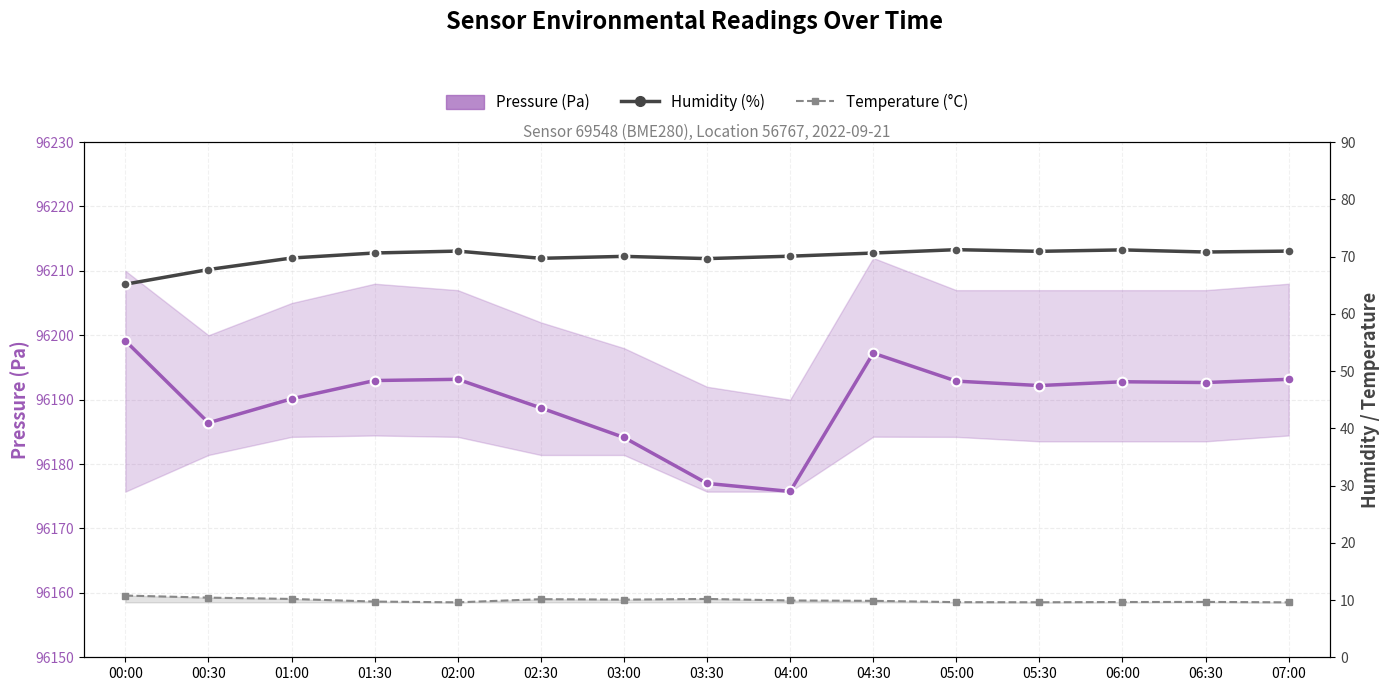

How many interior local peaks does the Pressure (Pa) series have?

3